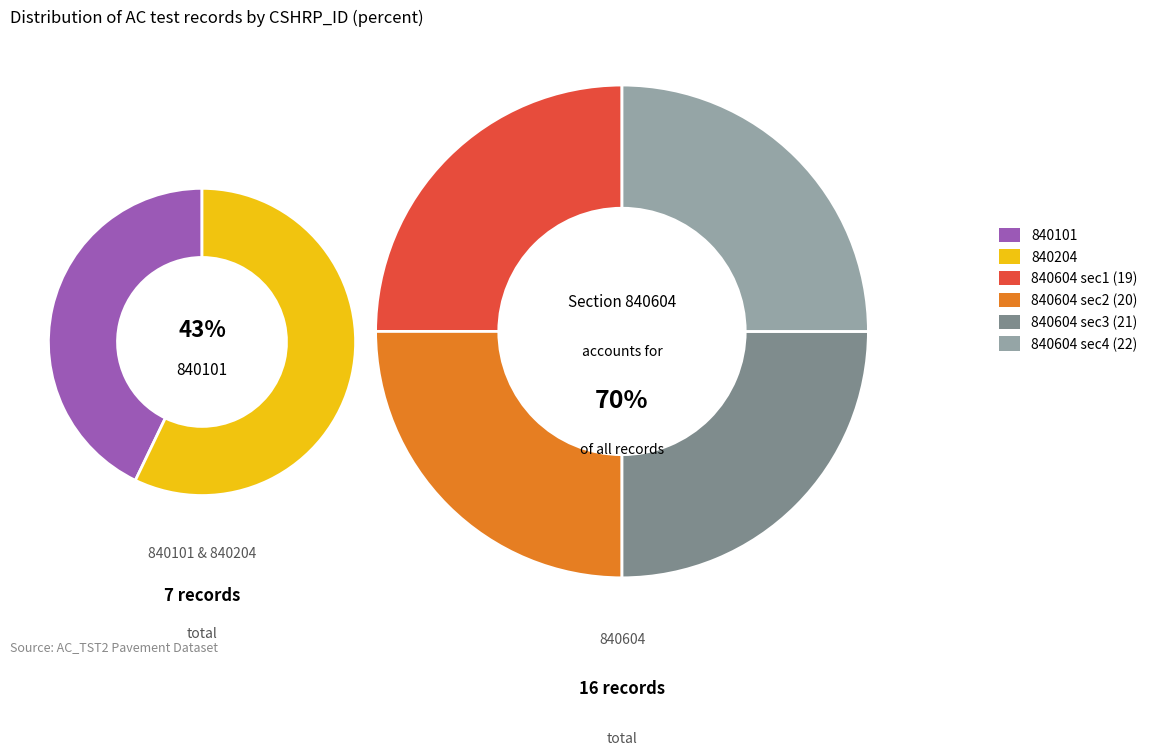

Count the number of slices in the pie.

6